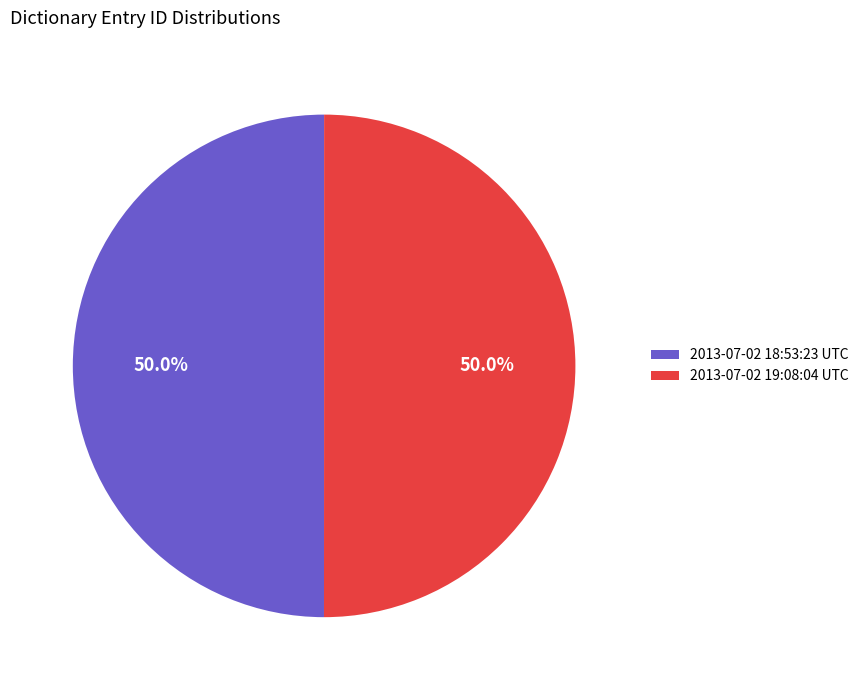

What percentage is NOT represented by 2013-07-02 18:53:23 UTC?

50.0%